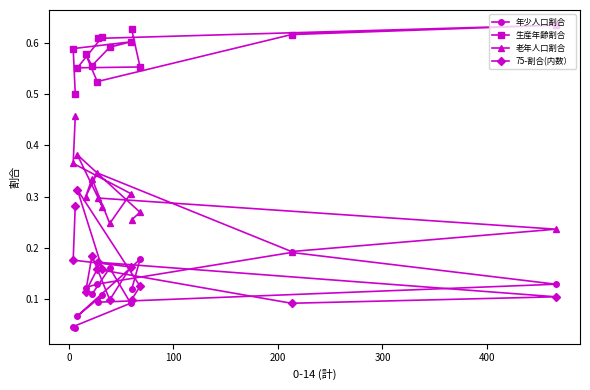

List the series in order of their peak value, highest first.

生産年齢割合, 老年人口割合, 75-割合(内数）, 年少人口割合